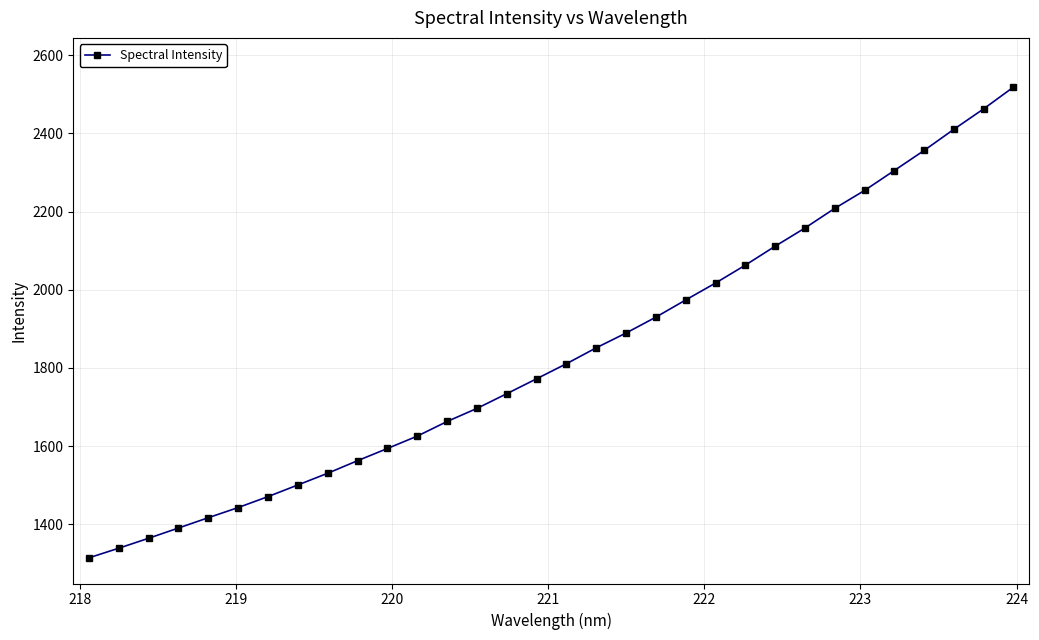

What is the sum of all values?

58734.4